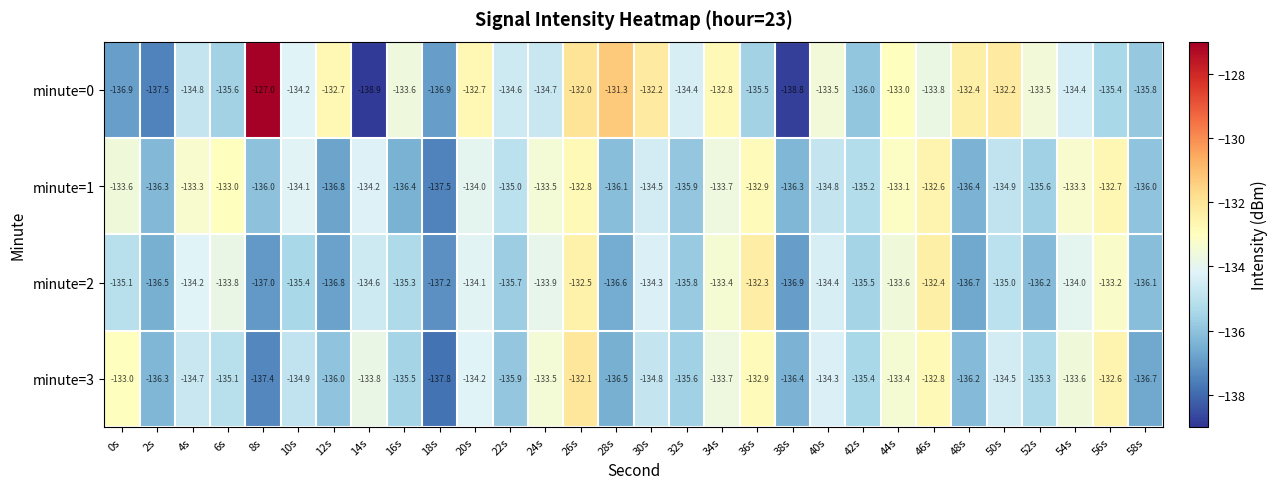

What is the sum of all minute=1 values?

-4040.5